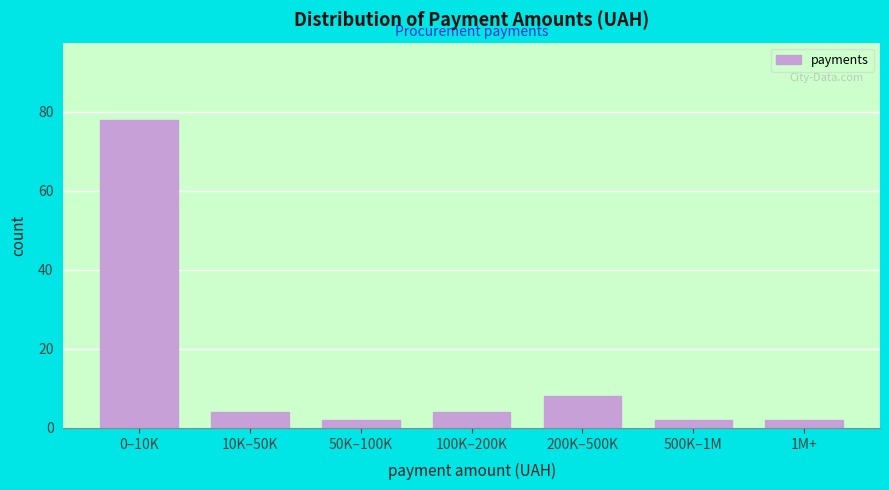

Reading left to right, transcribe all the data shown in this chart.

78	4	2	4	8	2	2